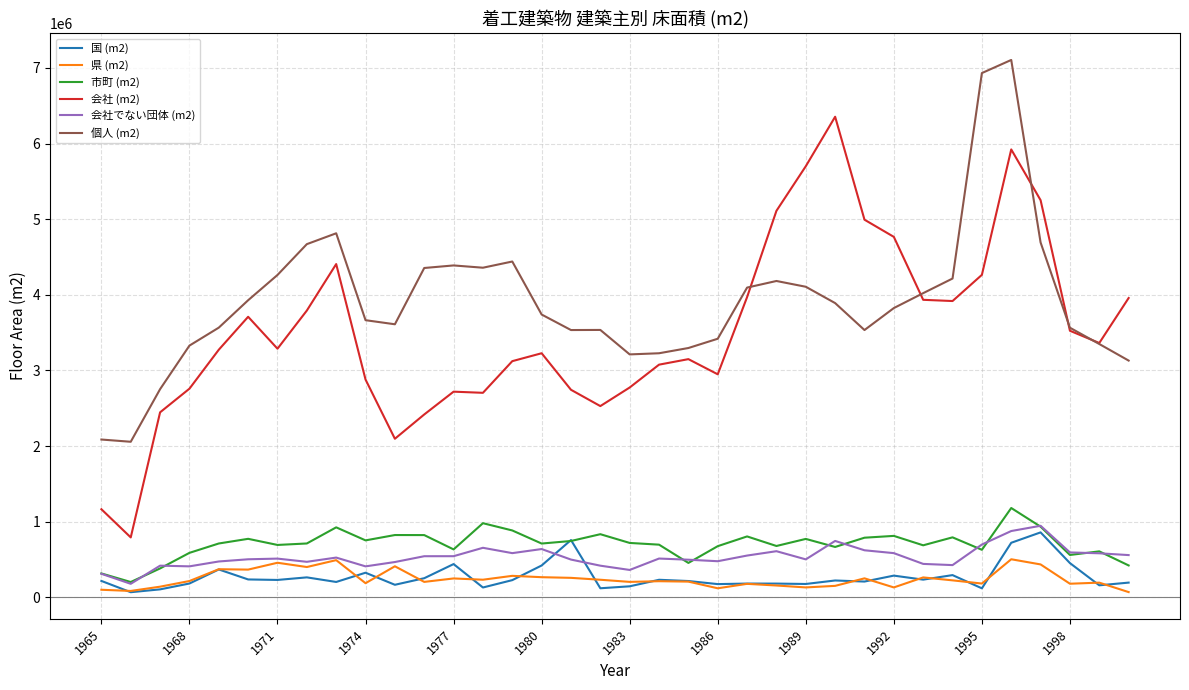

True or false: 県 (m2) and 個人 (m2) intersect in this chart.

False